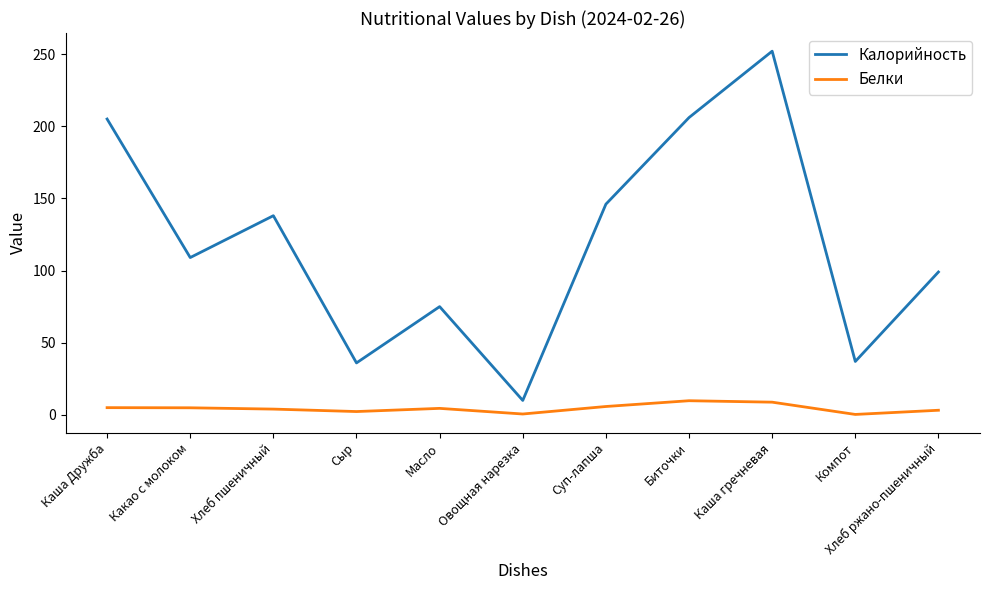

List the series in order of their overall mean, highest first.

Калорийность, Белки